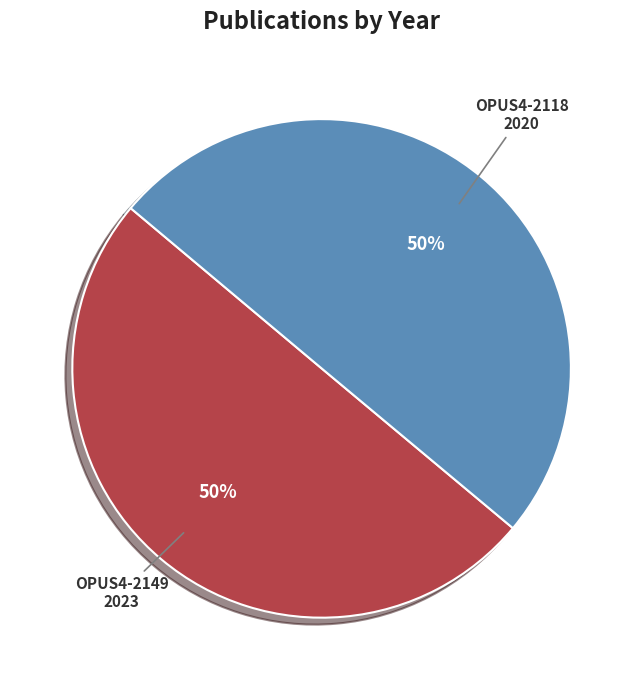

What is the ratio of the value at OPUS4-2149 to the value at OPUS4-2118?

1.0